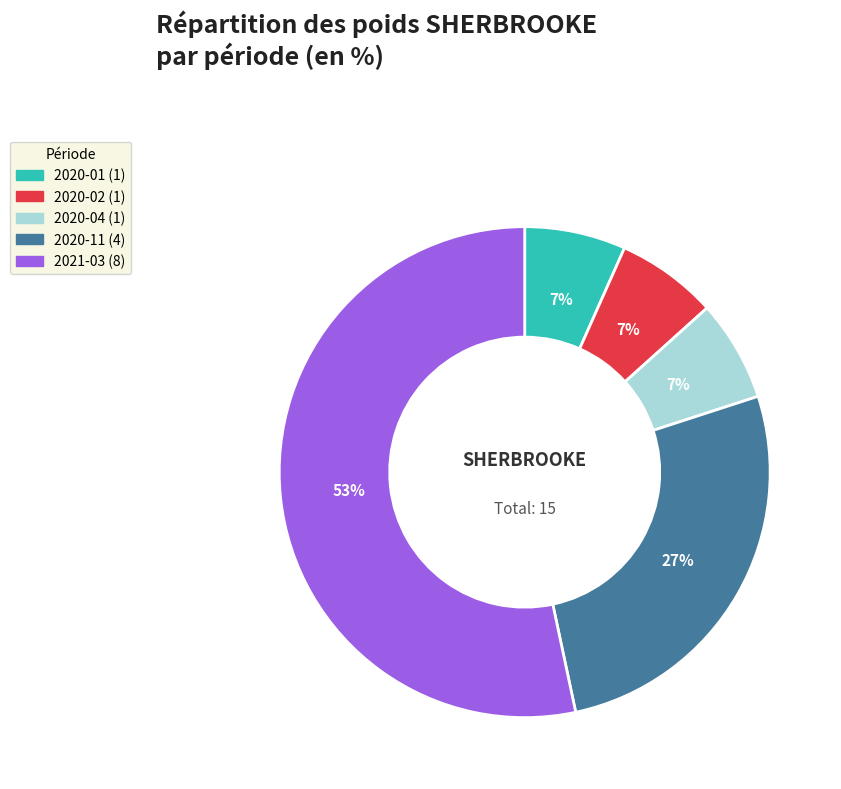

Does any single category account for the majority?

Yes